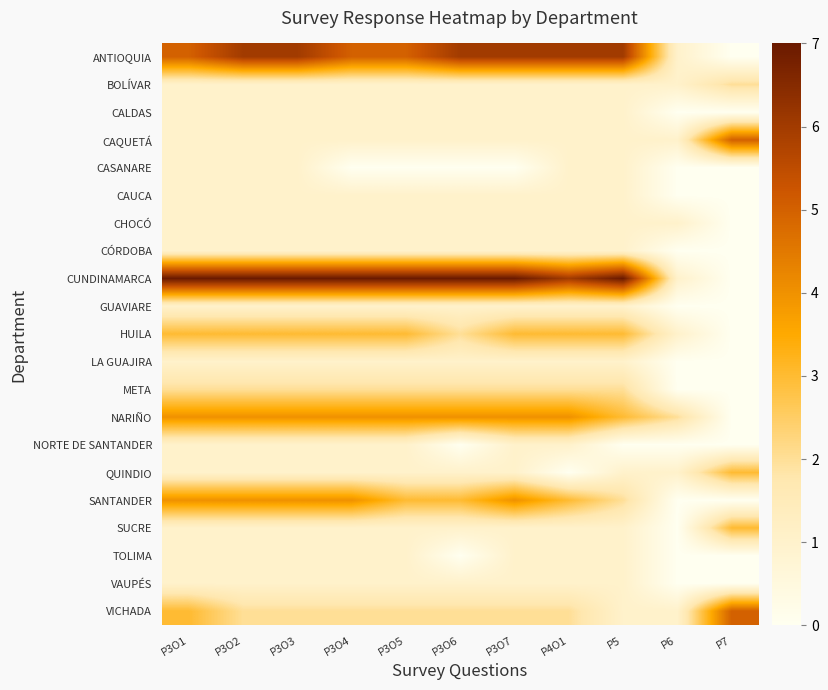

At how many categories does at least one series exceed 6?

8